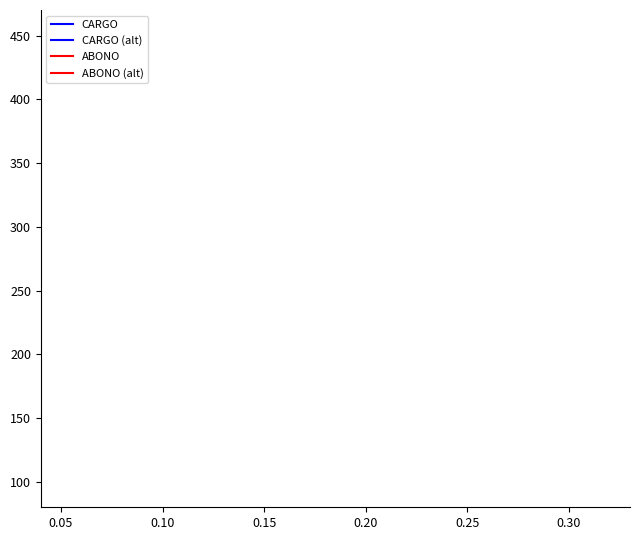

How many series are shown in this chart?

4